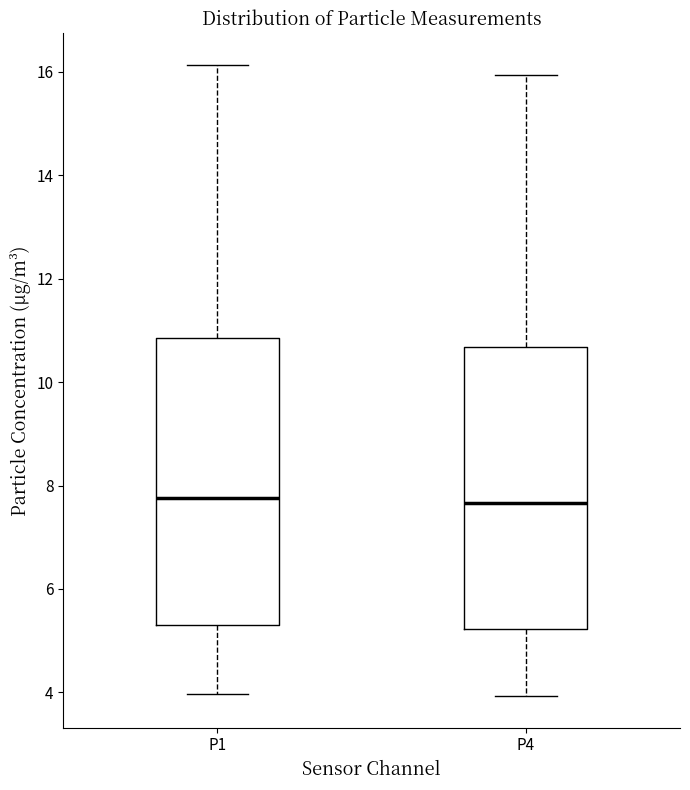

Reading left to right, read every box against the y-axis: the position of its median line, the range the box covers, and the ends of its whiskers. The values are not printed on the chart, so give them approximately, as read against the axis.

P1: median 7.8, box 5.4 to 10.8, whiskers 4.0 to 16.2
P4: median 7.6, box 5.2 to 10.6, whiskers 4.0 to 16.0